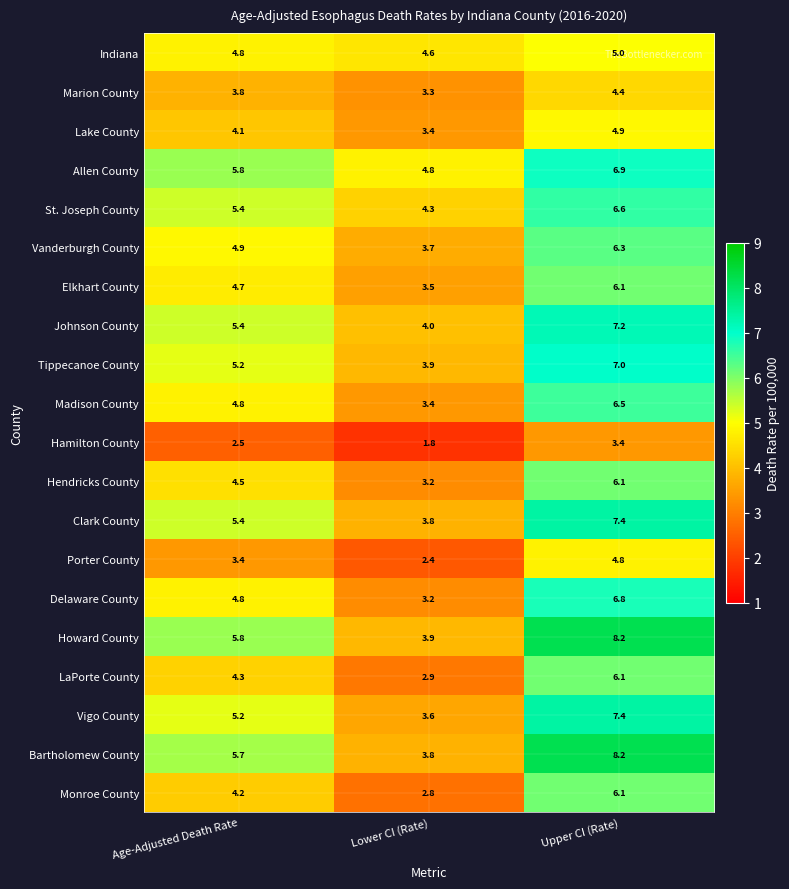

True or false: Clark County has a value of 3.8 at Lower CI (Rate).

True